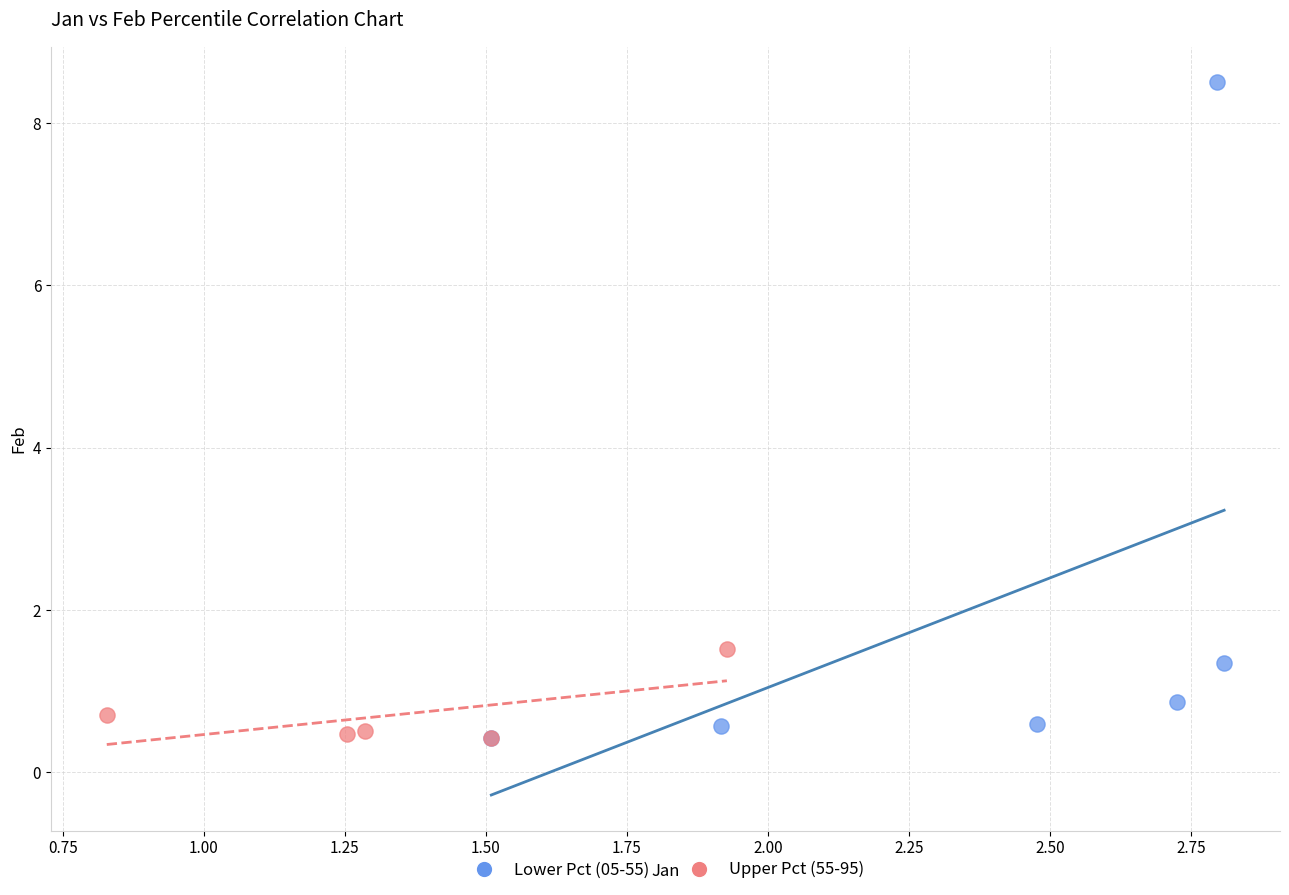

Which series reaches the maximum Y coordinate?

Lower Pct (05-55)